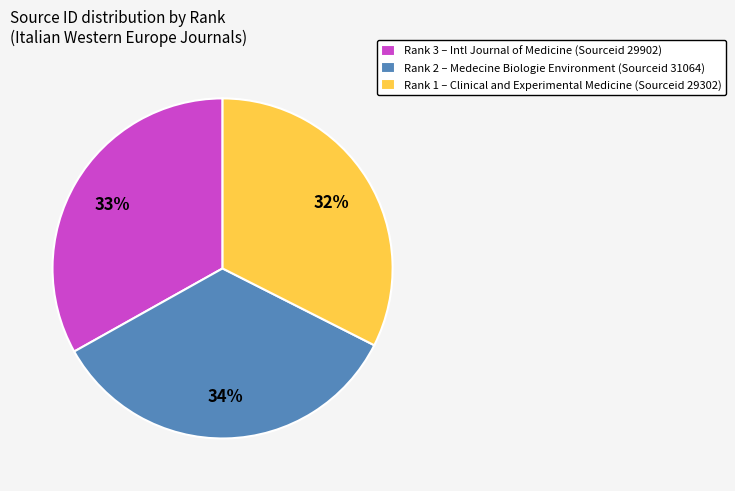

Combined, do Rank 1 – Clinical and Experimental Medicine (Sourceid 29302) and Rank 2 – Medecine Biologie Environment (Sourceid 31064) account for over 50%?

Yes